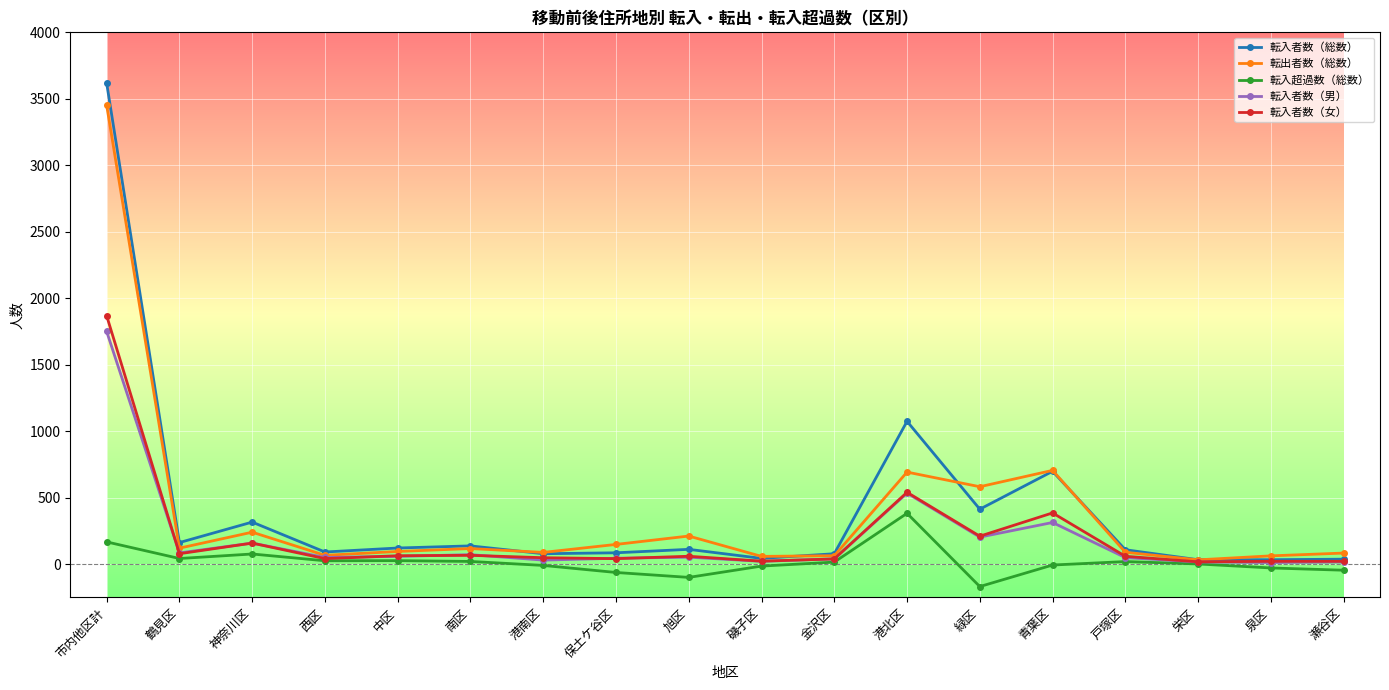

Which series has the largest range (max minus min)?

転入者数（総数）